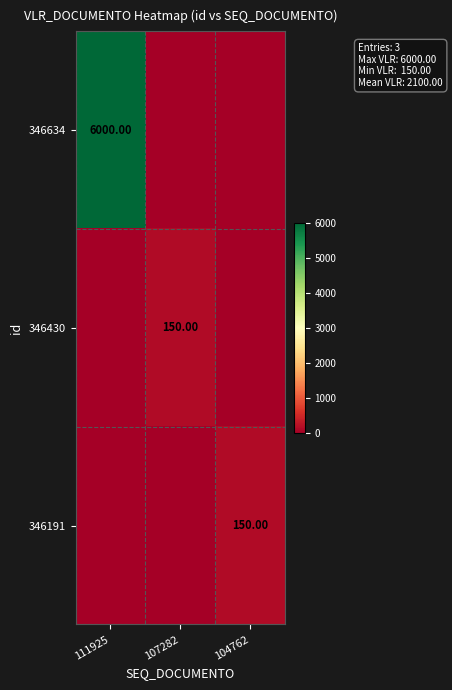

Rank the series at 104762 from lowest to highest value.

346634, 346430, 346191